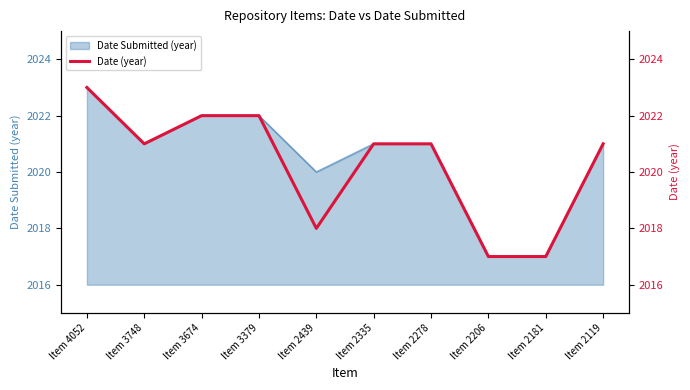

How many lines are shown in the chart?

1